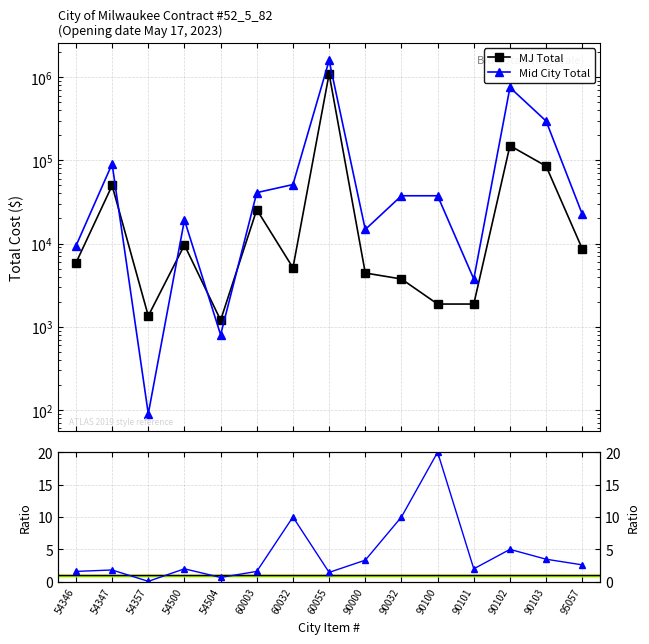

What is the average value of the Mid City Total series?

197312.8